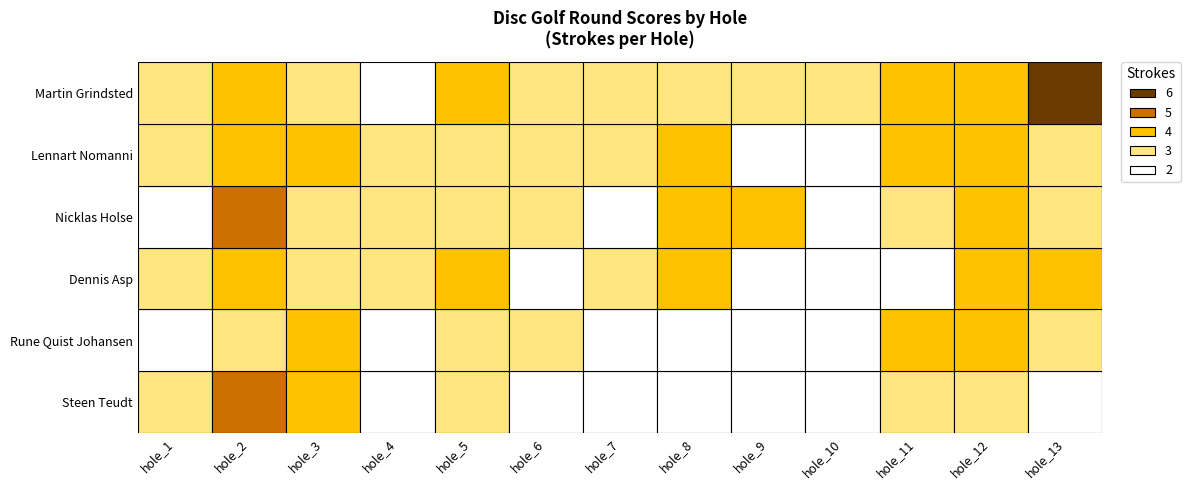

Rank the series by their maximum value, from highest to lowest.

Martin Grindsted, Steen Teudt, Nicklas Holse, Rune Quist Johansen, Dennis Asp, Lennart Nomanni